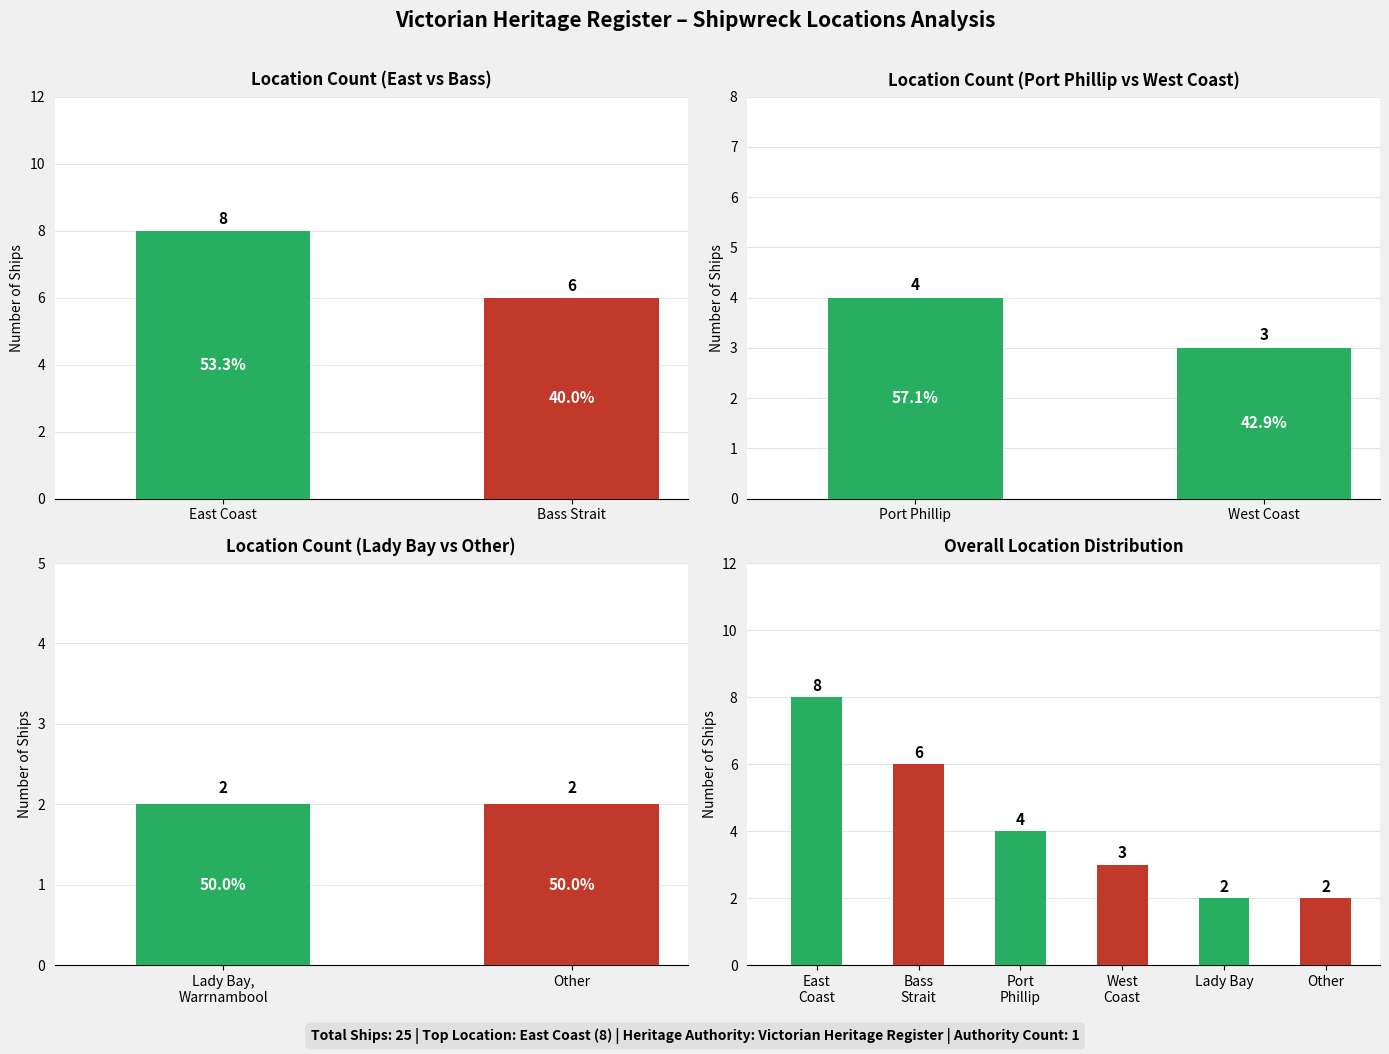

What is the change in value from Port Phillip to Other?

-2